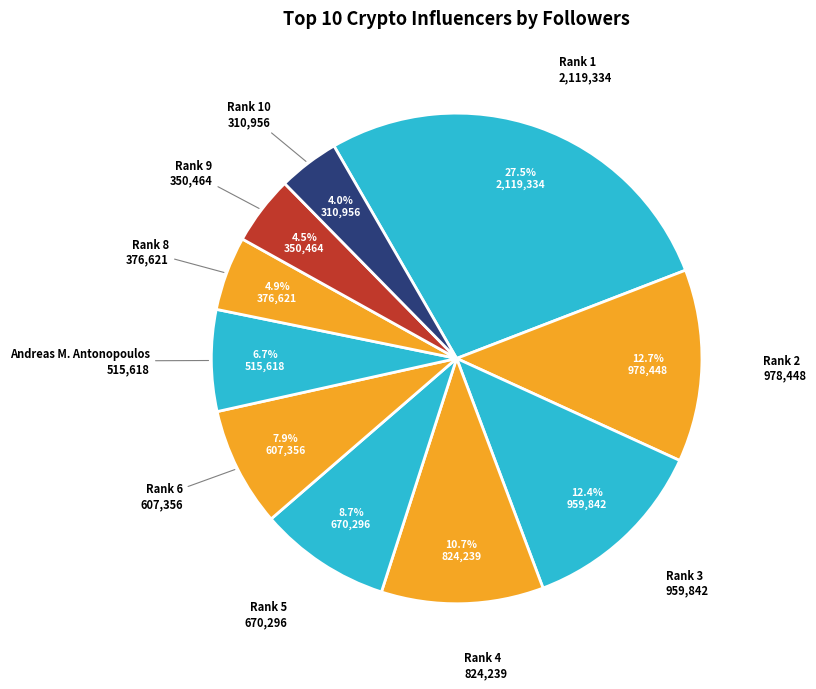

Between Rank 2 and Rank 5, which is larger?

Rank 2